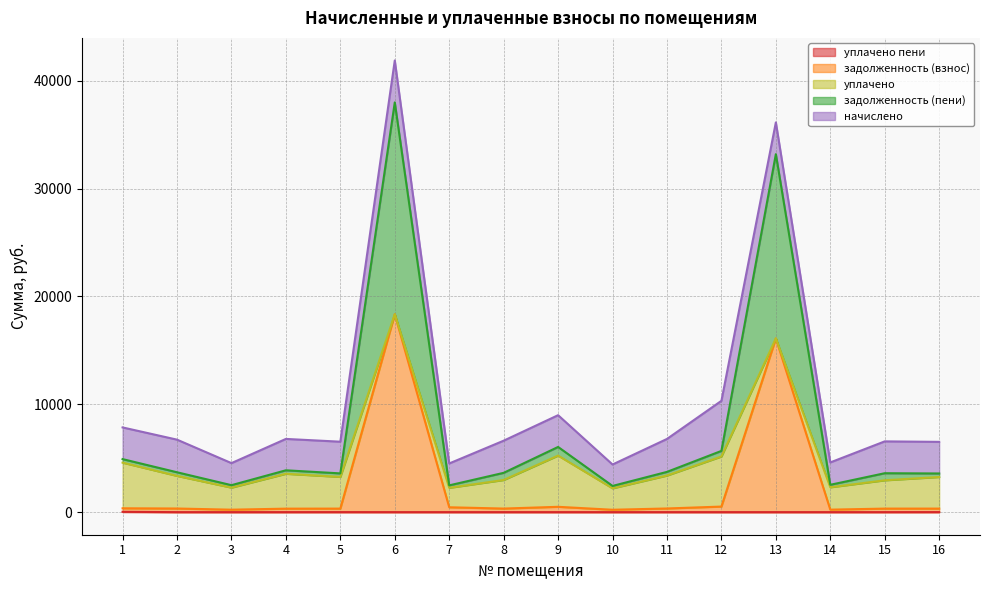

What is the value of the задолженность (пени) point at the 12th from the left?

5676.0